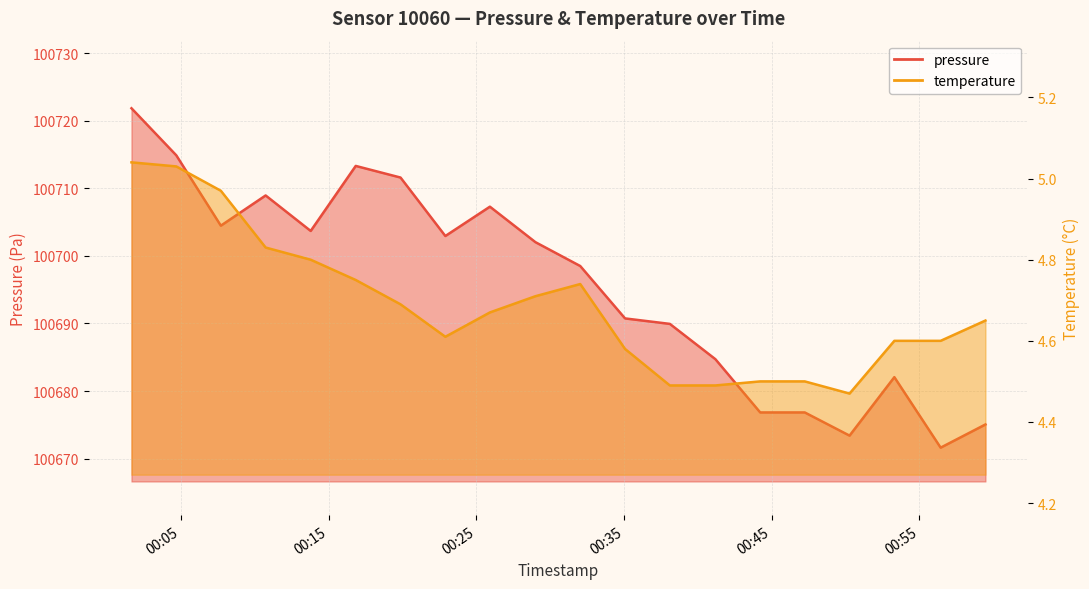

What is the difference between the temperature values at 2022-12-07T00:13:47 and 2022-12-07T00:04:41?

0.2